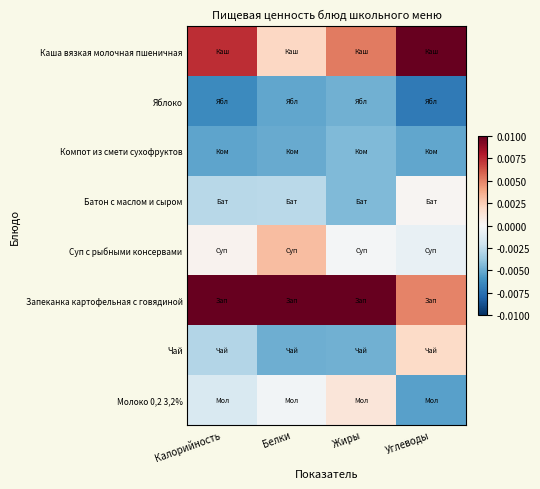

Count the number of data series in this chart.

8